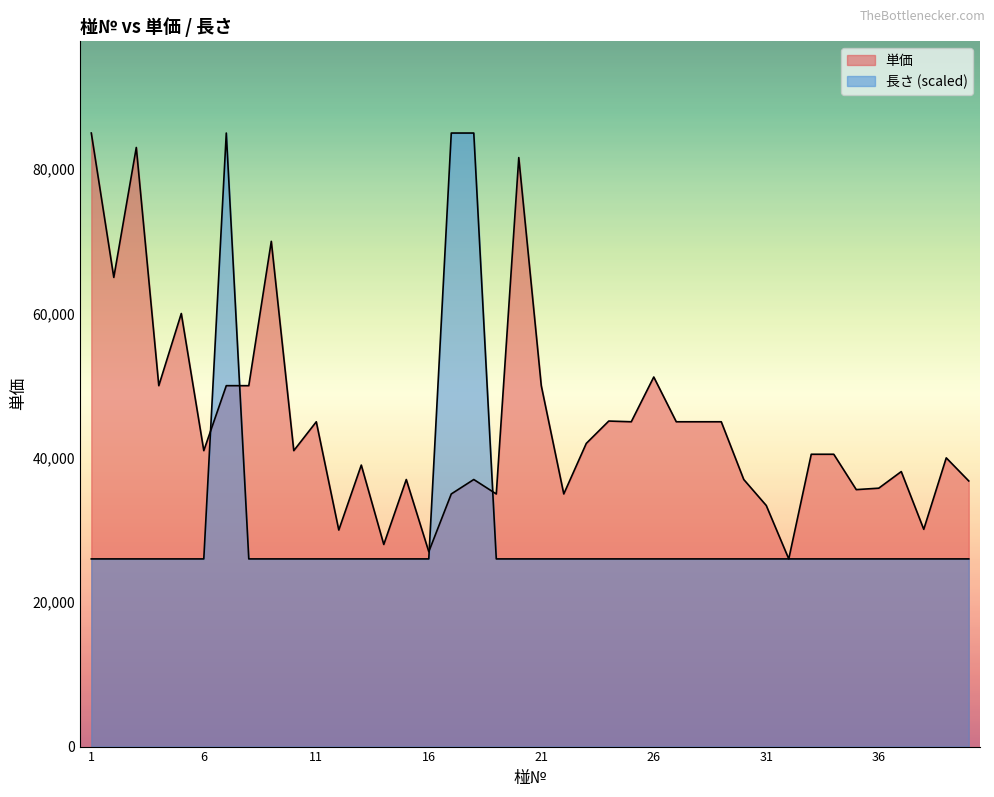

Which label corresponds to the smallest value in the chart?

32